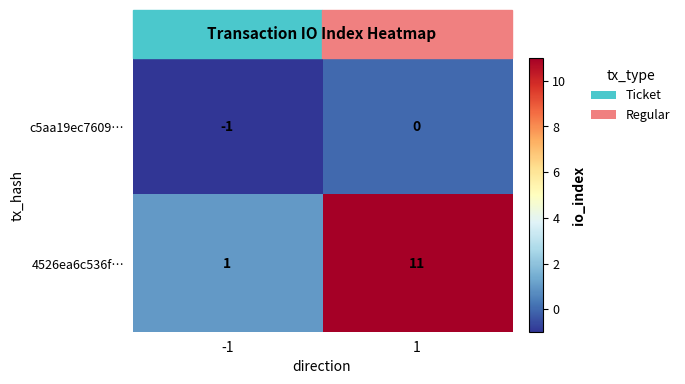

Between -1 and 1, which series saw the biggest shift?

4526ea6c536f…